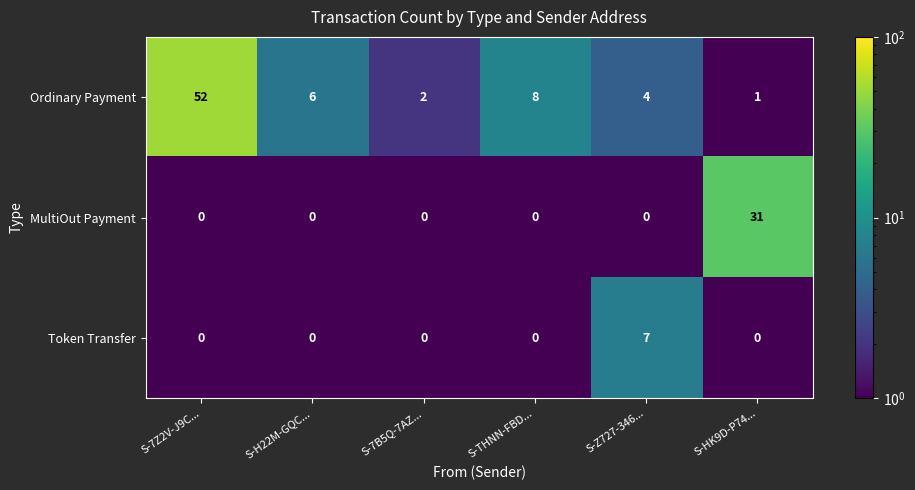

What is the difference between the maximum and minimum values in the Token Transfer series?

7